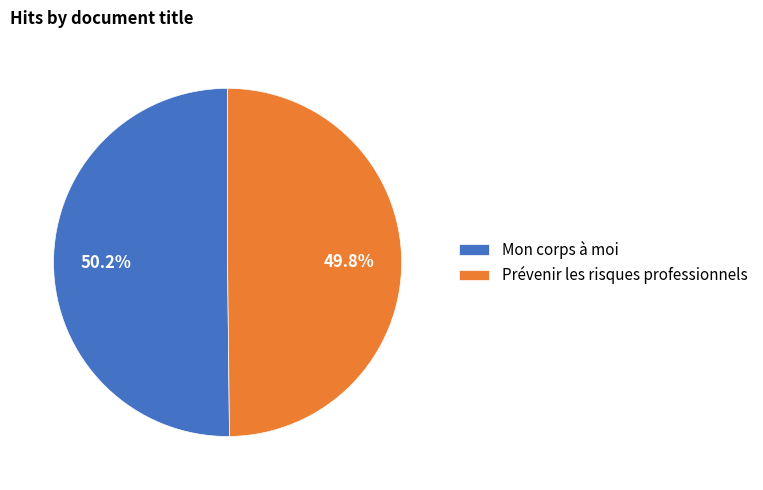

To the nearest percent, what is the difference between the largest and smallest slice percentages?

0%